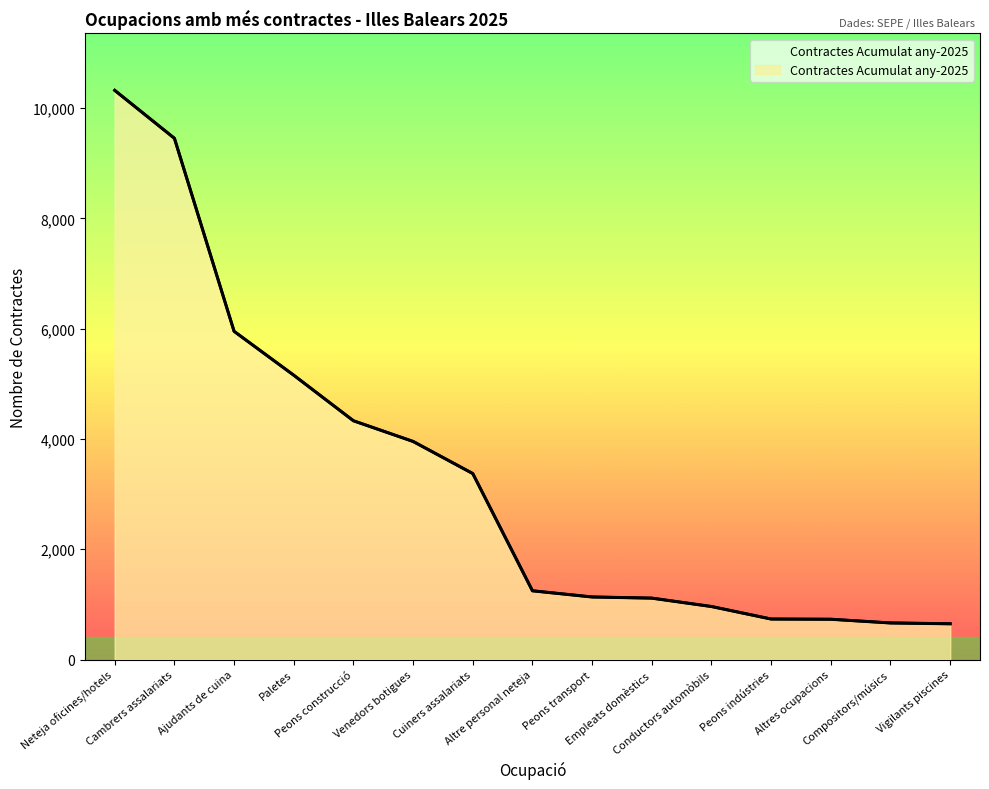

Rank the categories by value from highest to lowest.

Neteja oficines/hotels, Cambrers assalariats, Ajudants de cuina, Paletes, Peons construcció, Venedors botigues, Cuiners assalariats, Altre personal neteja, Peons transport, Empleats domèstics, Conductors automòbils, Peons indústries, Altres ocupacions, Compositors/músics, Vigilants piscines